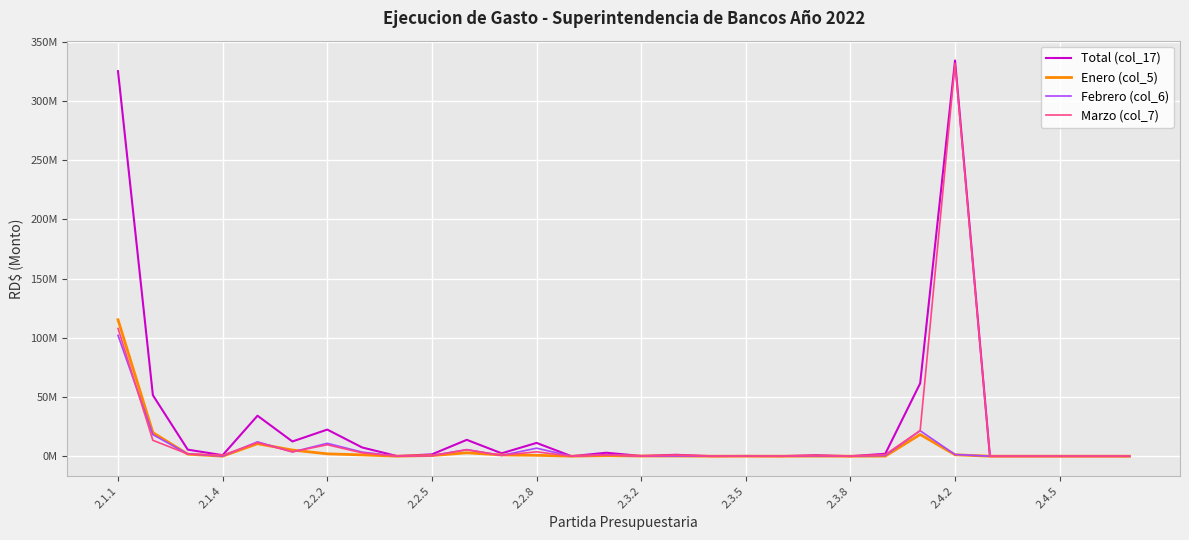

Is this an area chart (filled region under the line)?

No